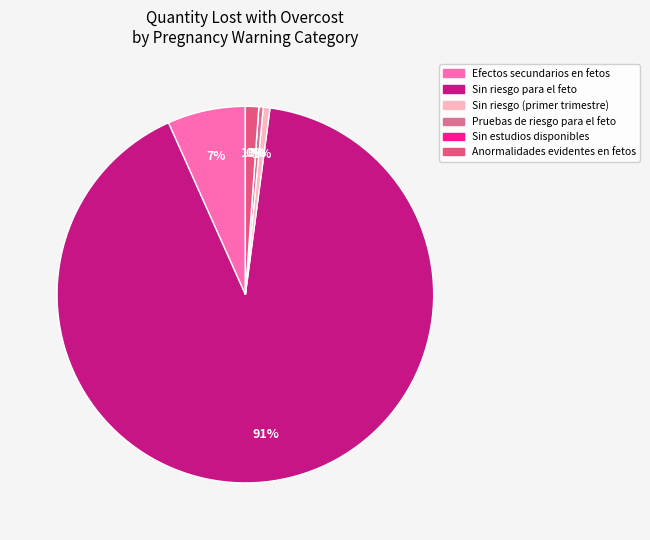

How much of the chart is everything except 3?

100.0%